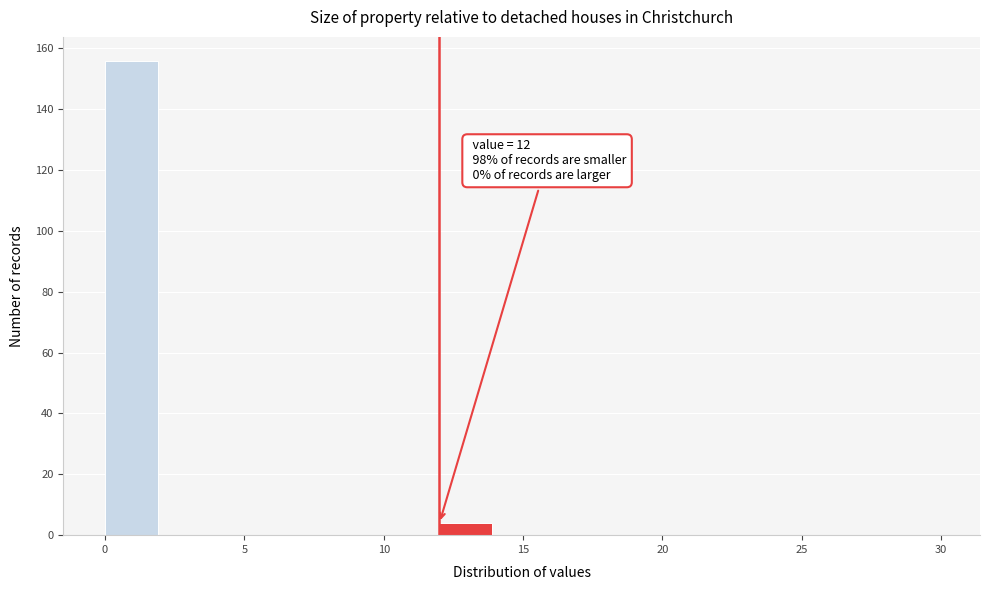

Over which range of the x-axis is the bar tallest?

0 to 2